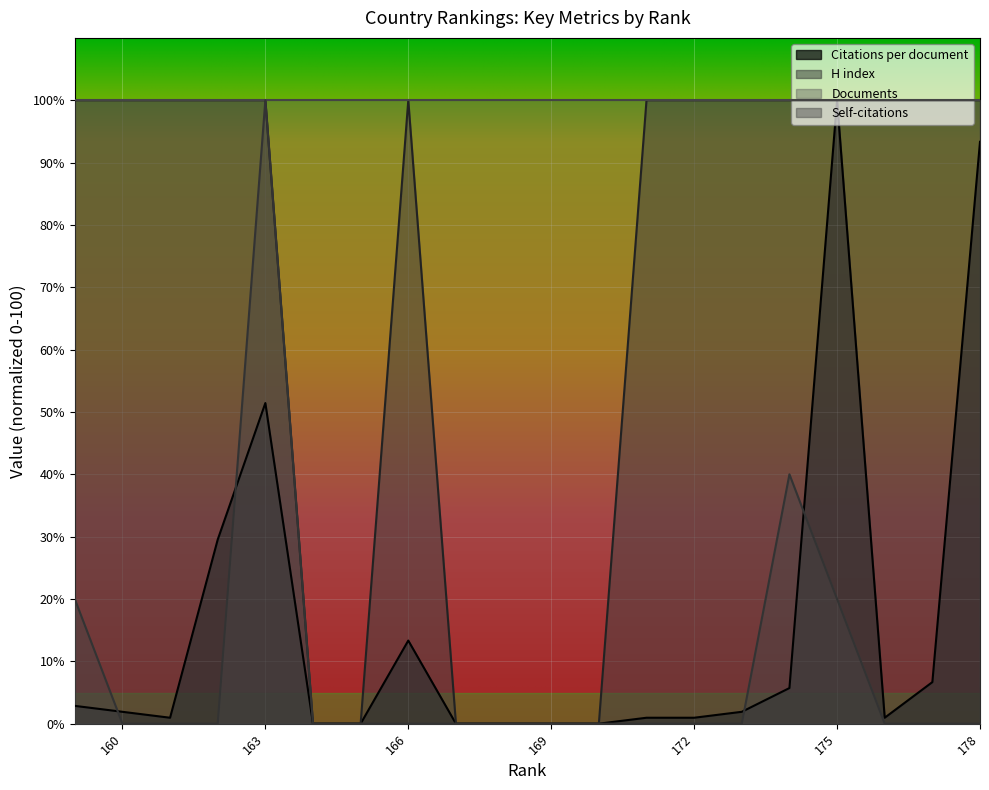

The value of Self-citations at 175 is 20.0. True or false?

True